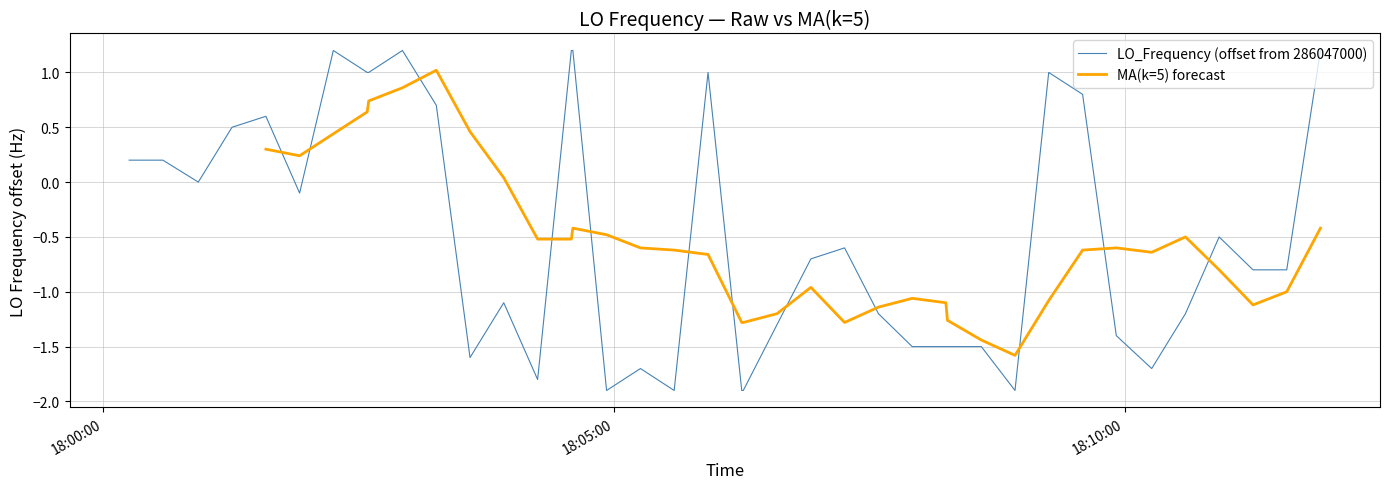

What is the minimum value for LO_Frequency (offset from 286047000)?

-1.9